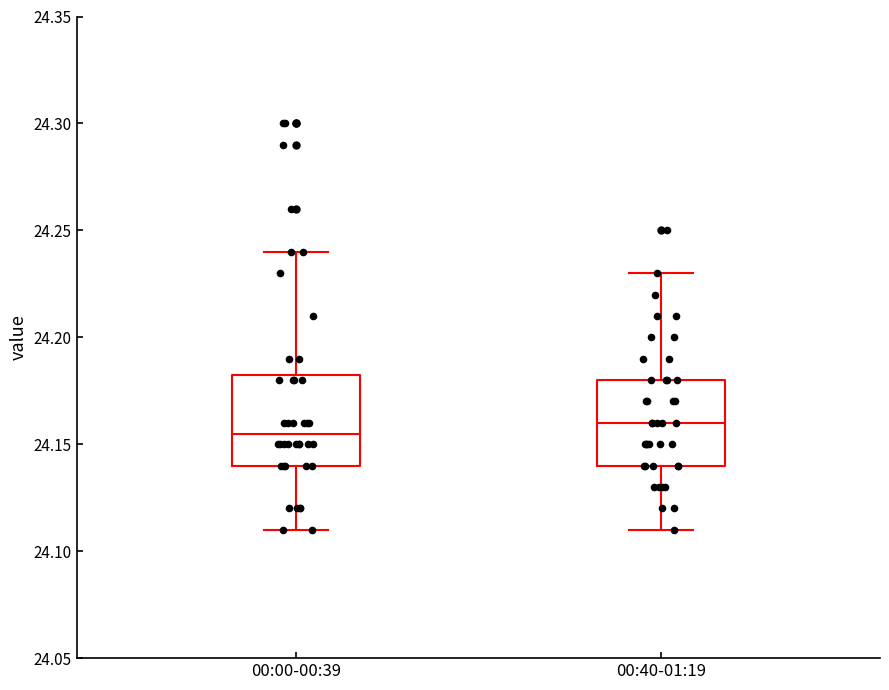

Reading left to right, transcribe this box plot: for each box, give where its median line is, the range the box spans, and where its two whiskers end, as read against the y-axis. The values are not printed on the chart, so give them approximately, as read against the axis.

00:00-00:39: median 24.155, box 24.140 to 24.185, whiskers 24.110 to 24.240
00:40-01:19: median 24.160, box 24.140 to 24.180, whiskers 24.110 to 24.230